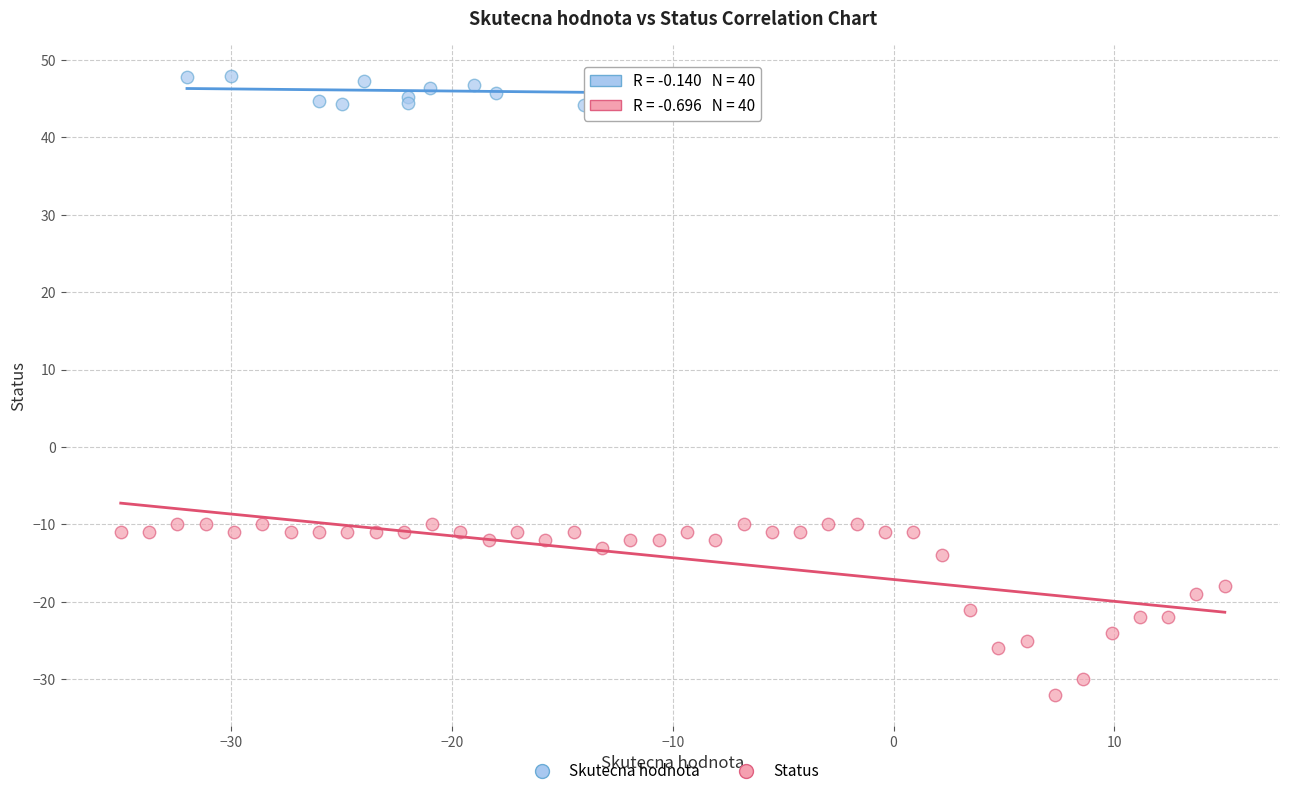

Which series reaches the maximum Y coordinate?

Skutecna hodnota